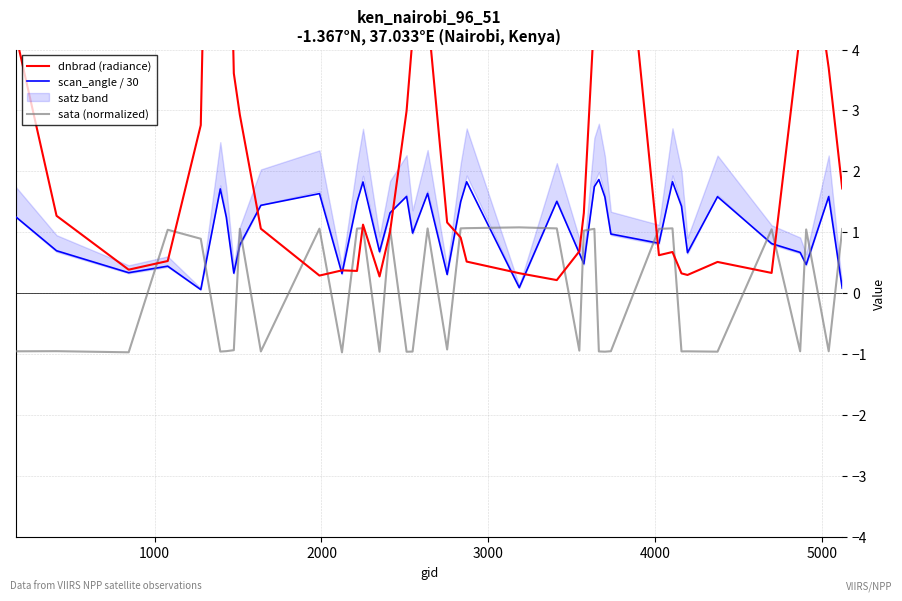

What is the lowest value of the scan_angle / 30 series?

0.1